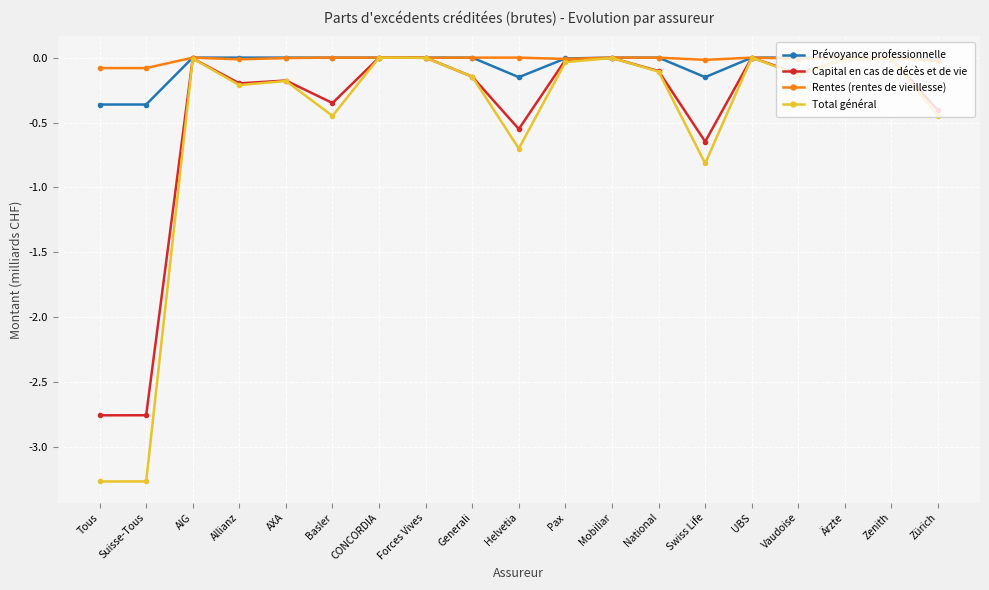

What position from the right is UBS?

5